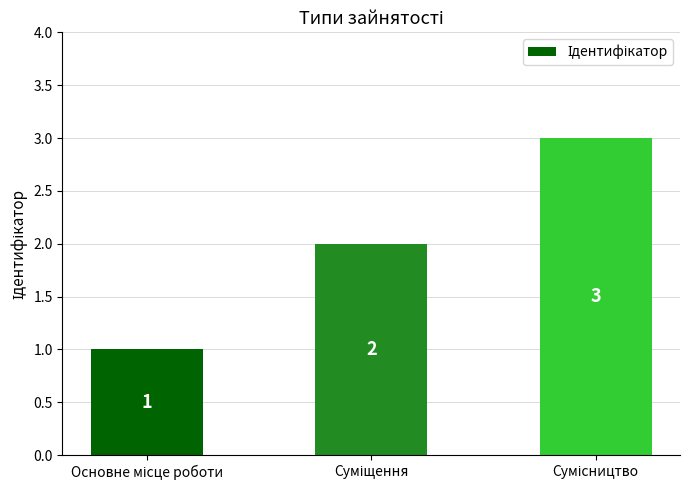

What is the greatest value displayed?

3